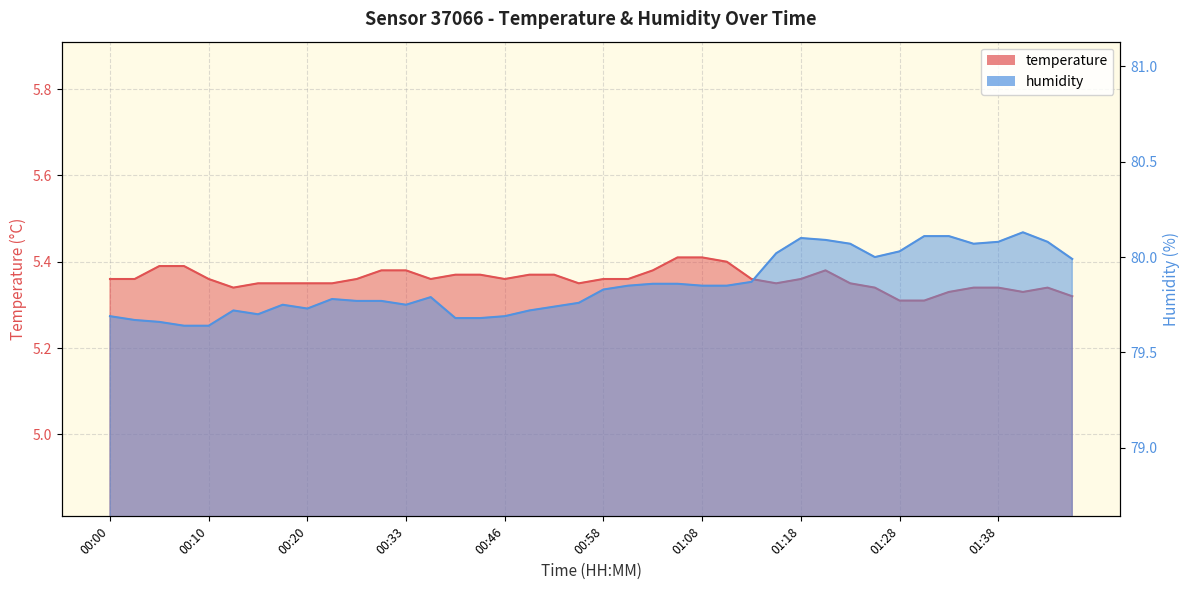

List the series in order of their overall mean, highest first.

humidity, temperature